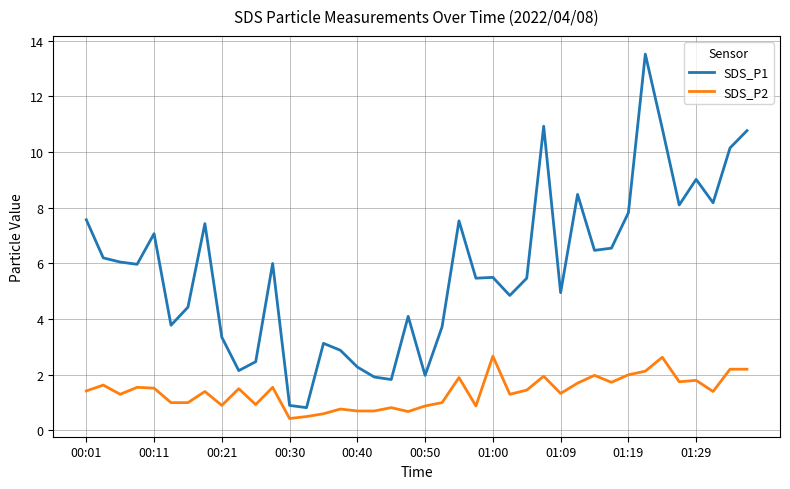

At how many categories does at least one series exceed 11?

1